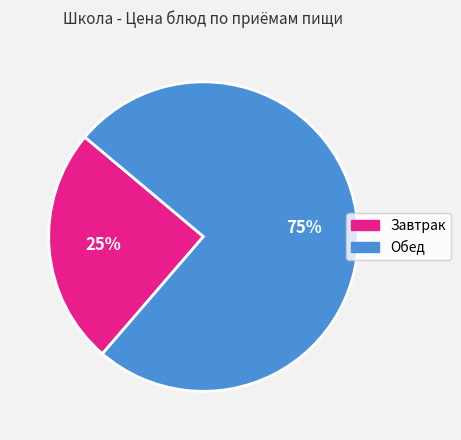

Does any single category account for the majority?

Yes